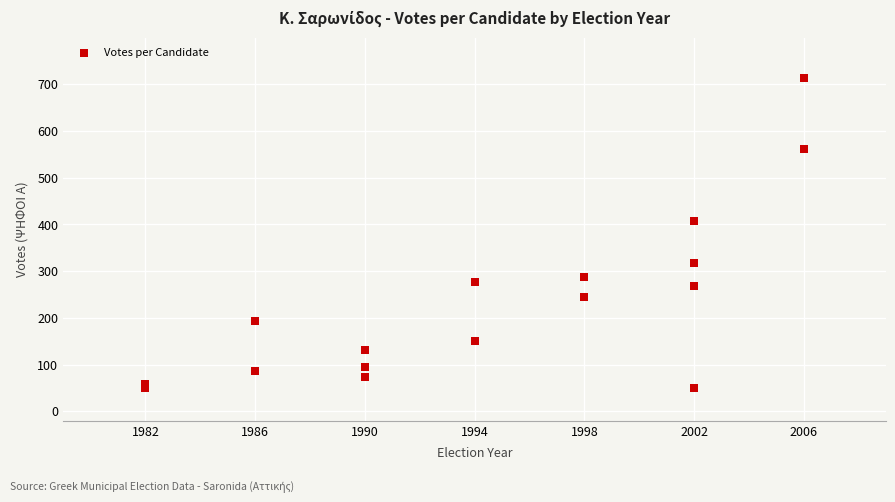

What Y value in the scatter plot is closest to 382?

407